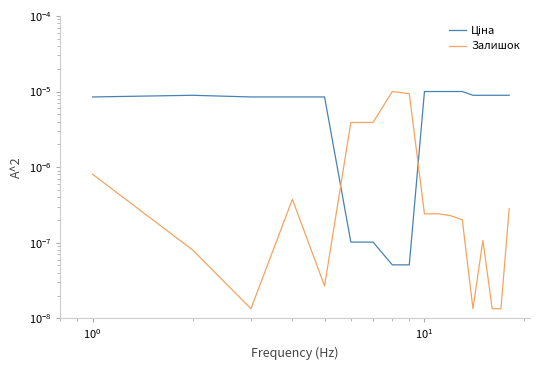

Does the chart have visible grid lines?

No